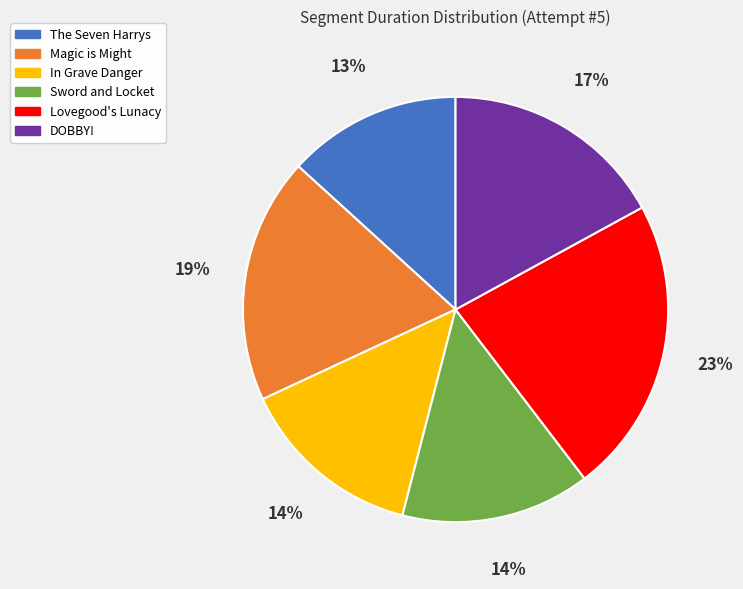

Do Magic is Might and Sword and Locket together represent more than half of the pie?

No